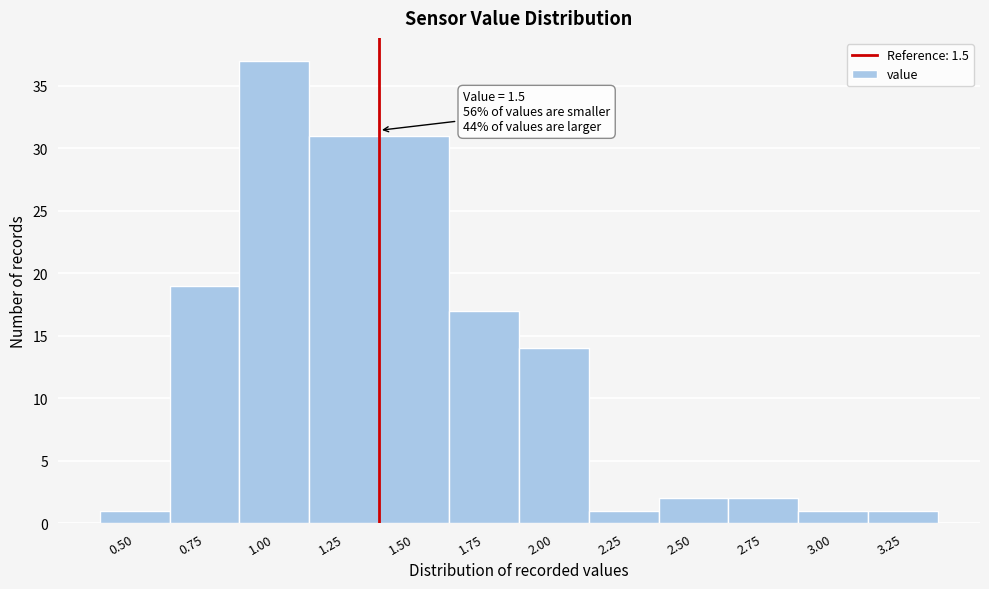

Reading right to left, list all the values displayed in this chart.

3.25=1	3.00=1	2.75=2	2.50=2	2.25=1	2.00=14	1.75=17	1.50=31	1.25=31	1.00=37	0.75=19	0.50=1